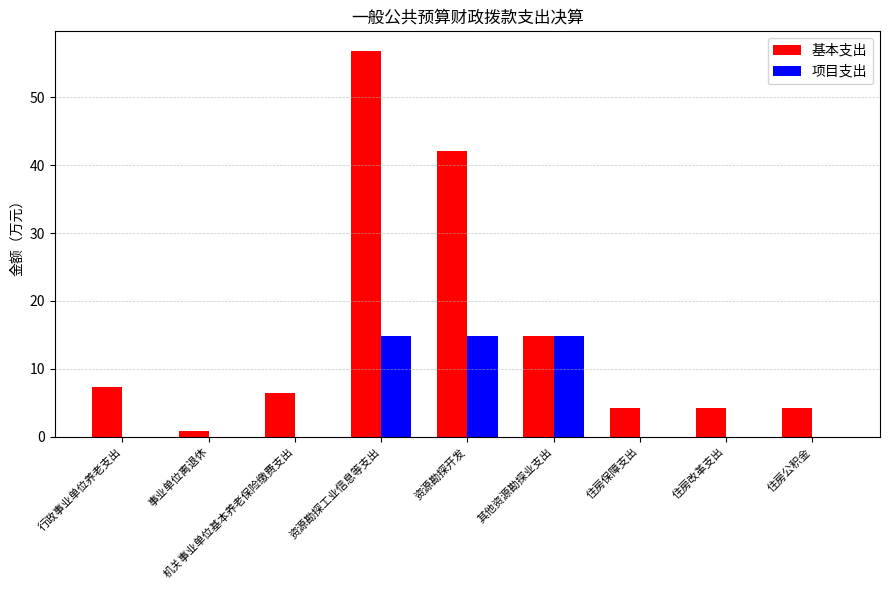

Reading right to left, extract all data points from this chart.

基本支出: 4.2	4.2	4.2	14.8	42.1	56.9	6.5	0.8	7.3
项目支出: 0.0	0.0	0.0	14.8	14.8	14.8	0.0	0.0	0.0